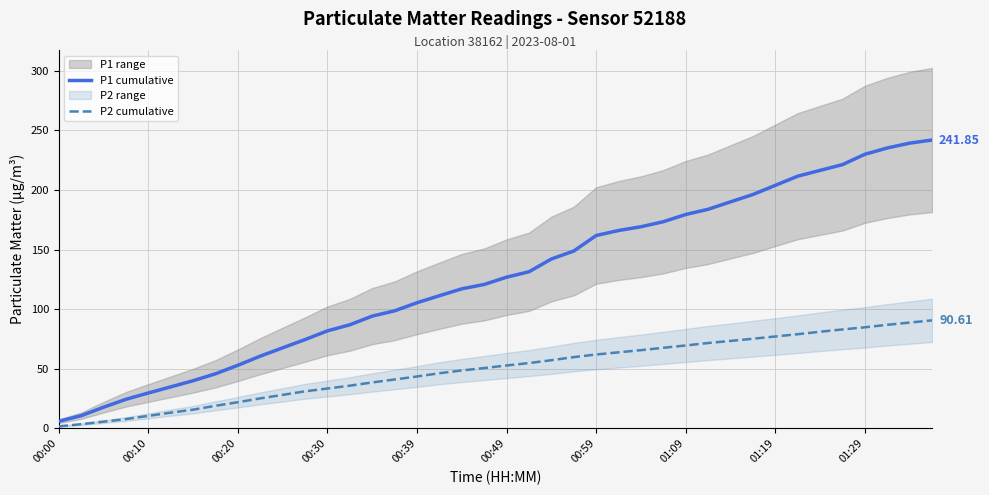

Is the value of P2 cumulative at 01:19 greater than the value of P1 cumulative at 00:39?

No